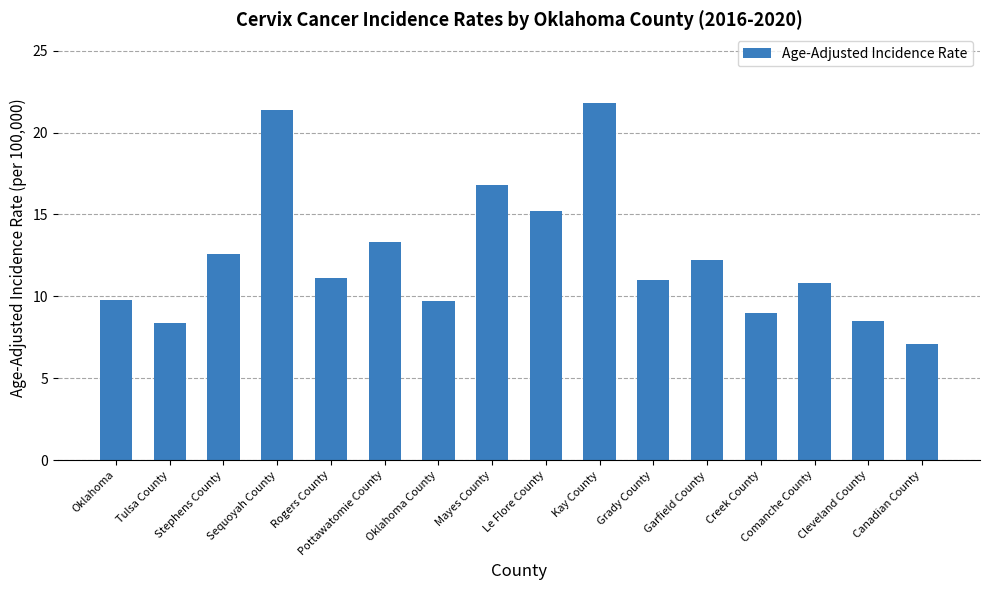

Does the chart contain any negative values?

No